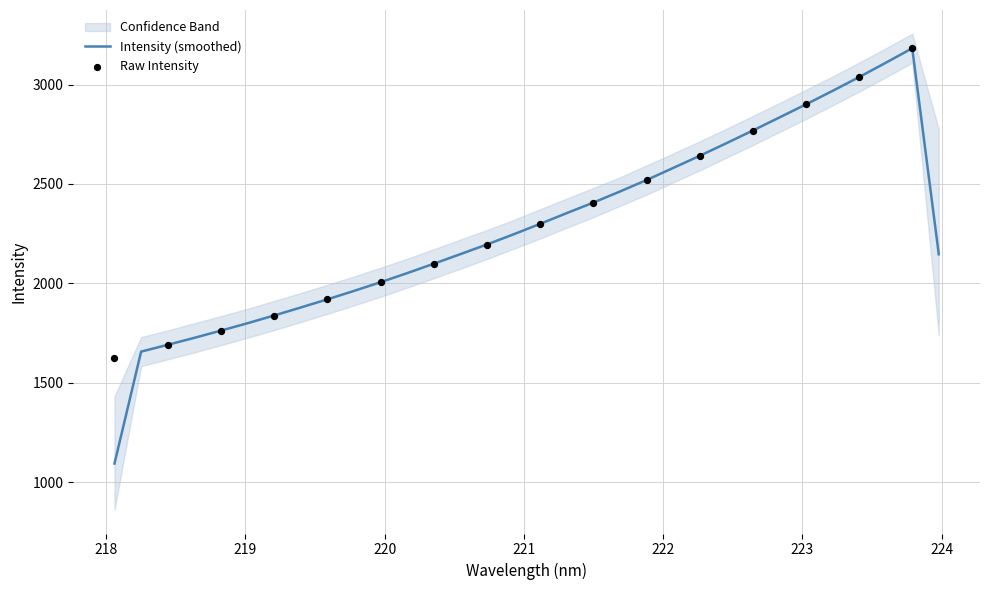

What is the highest value of the Intensity (smoothed) series?

3182.7